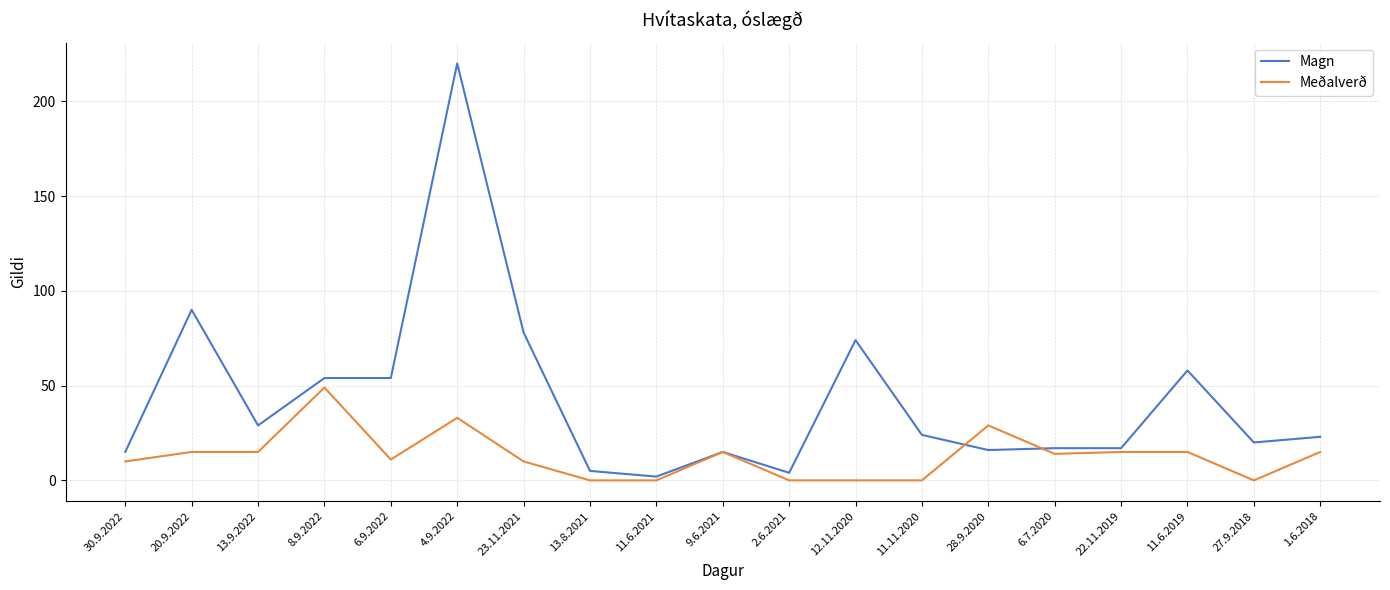

How many categories are shown in the chart?

19